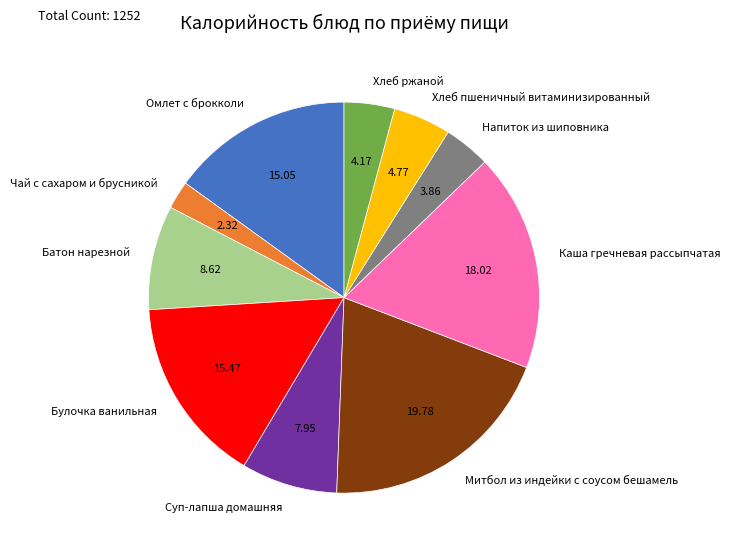

Which slice is the largest?

Митбол из индейки с соусом бешамель